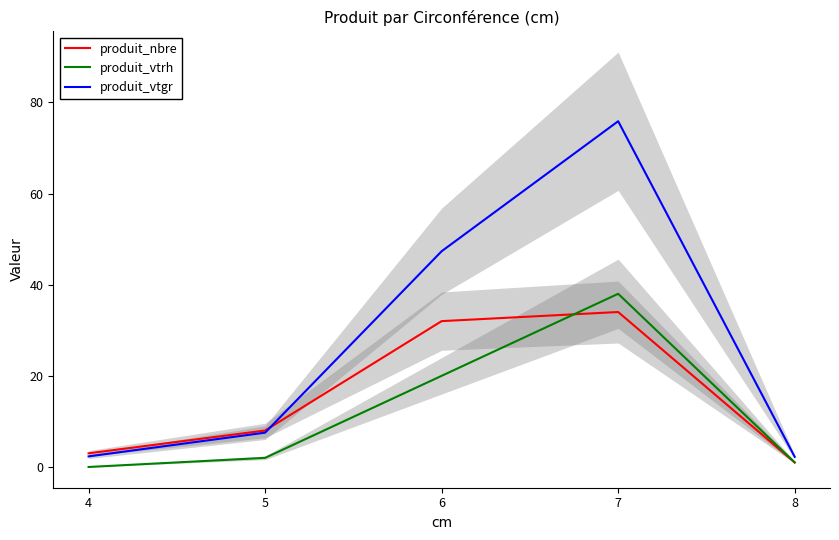

At which category is the sum across all series the highest?

7